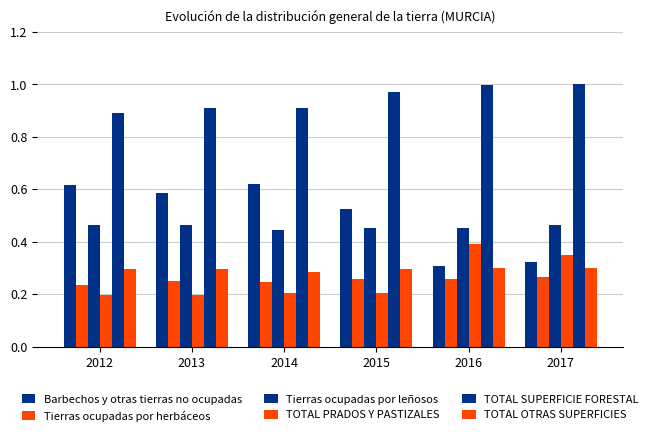

Which category has the highest value in the TOTAL SUPERFICIE FORESTAL series?

2017